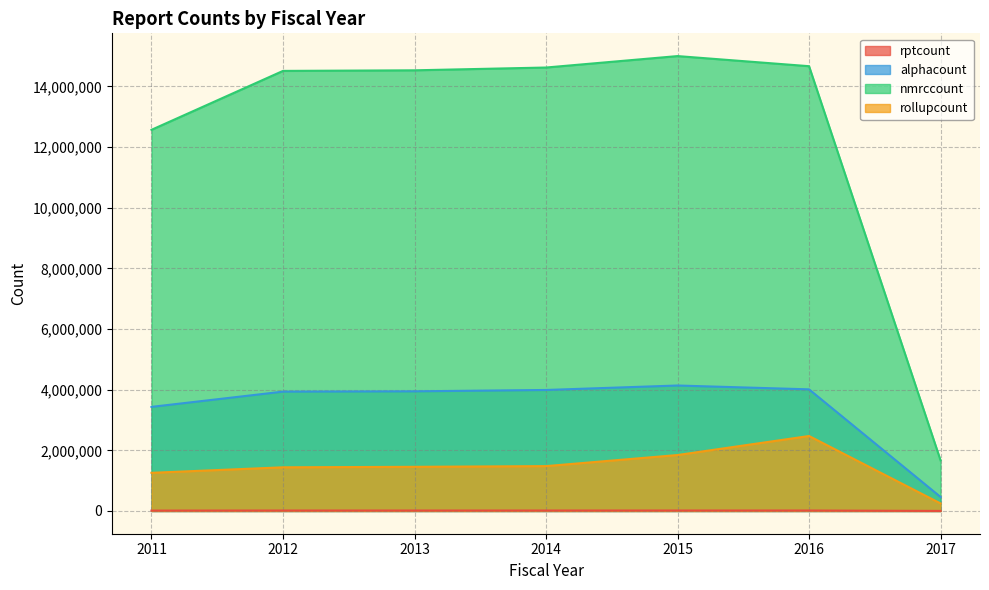

Which series has the largest total across all categories?

nmrccount